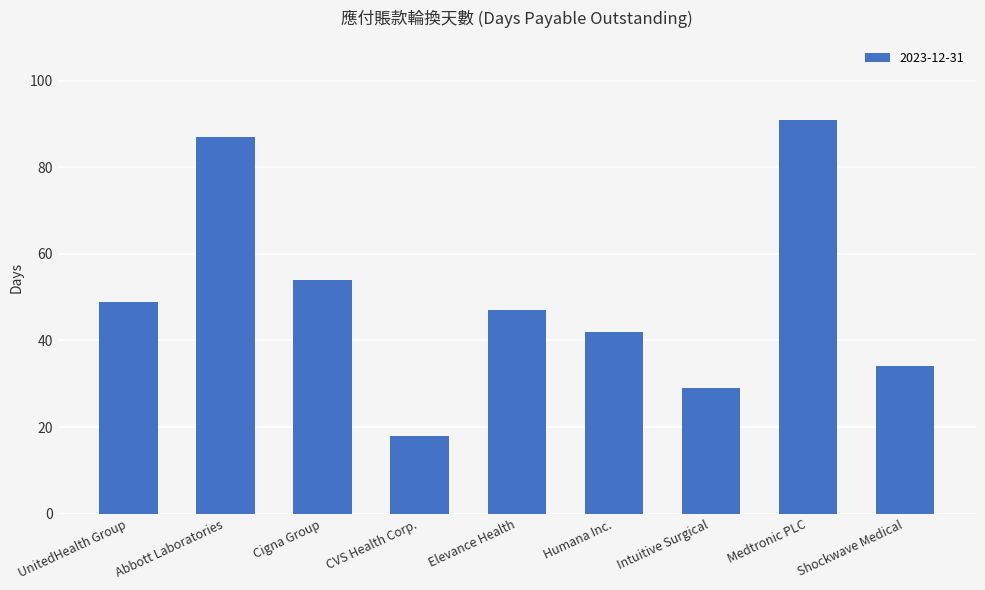

What is the sum of all values?

451